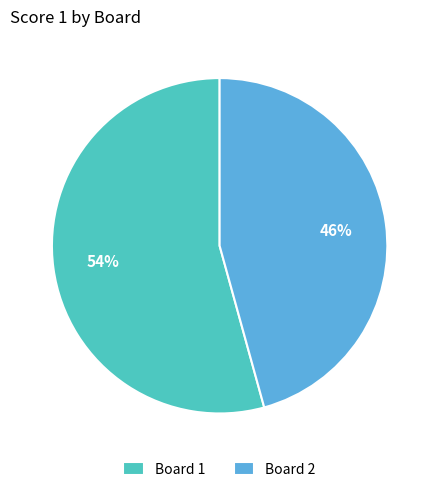

To the nearest percent, what is the combined percentage of Board 2 and Board 1?

100%